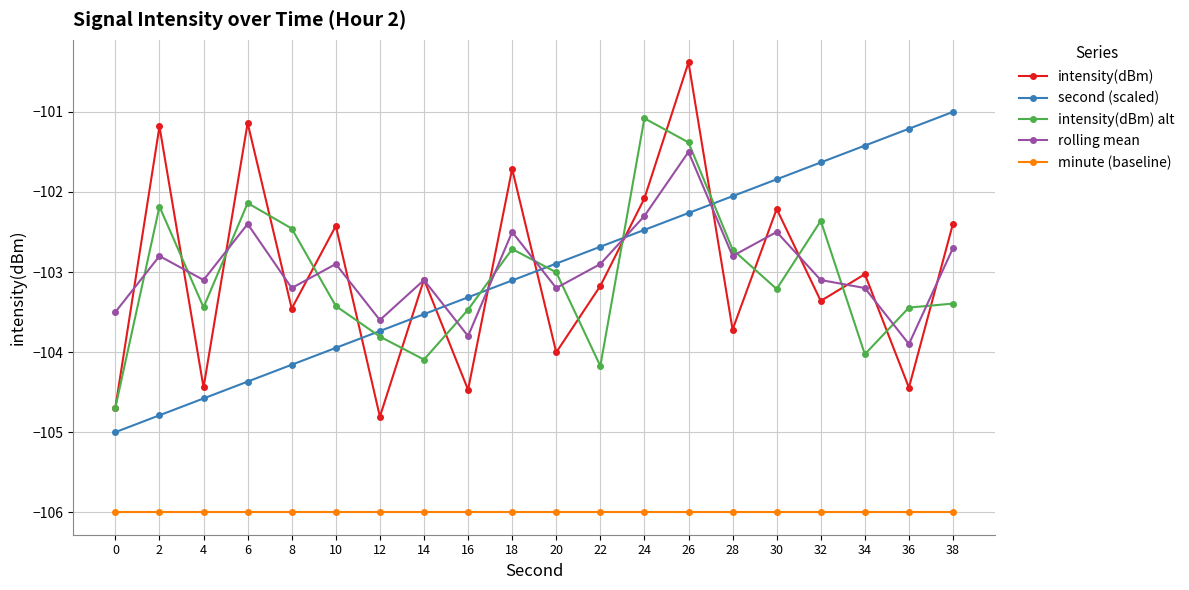

Rank the series at 8 from lowest to highest value.

minute (baseline), second (scaled), intensity(dBm), rolling mean, intensity(dBm) alt